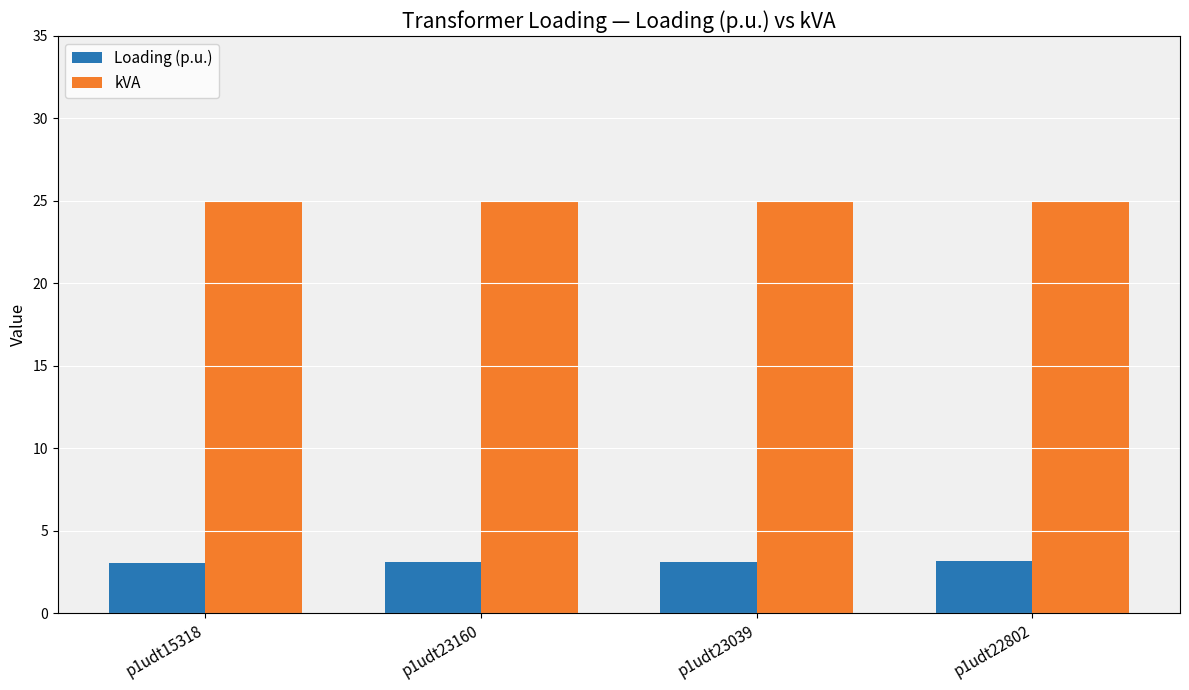

The value of Loading (p.u.) at p1udt23160 is 4.8. True or false?

False